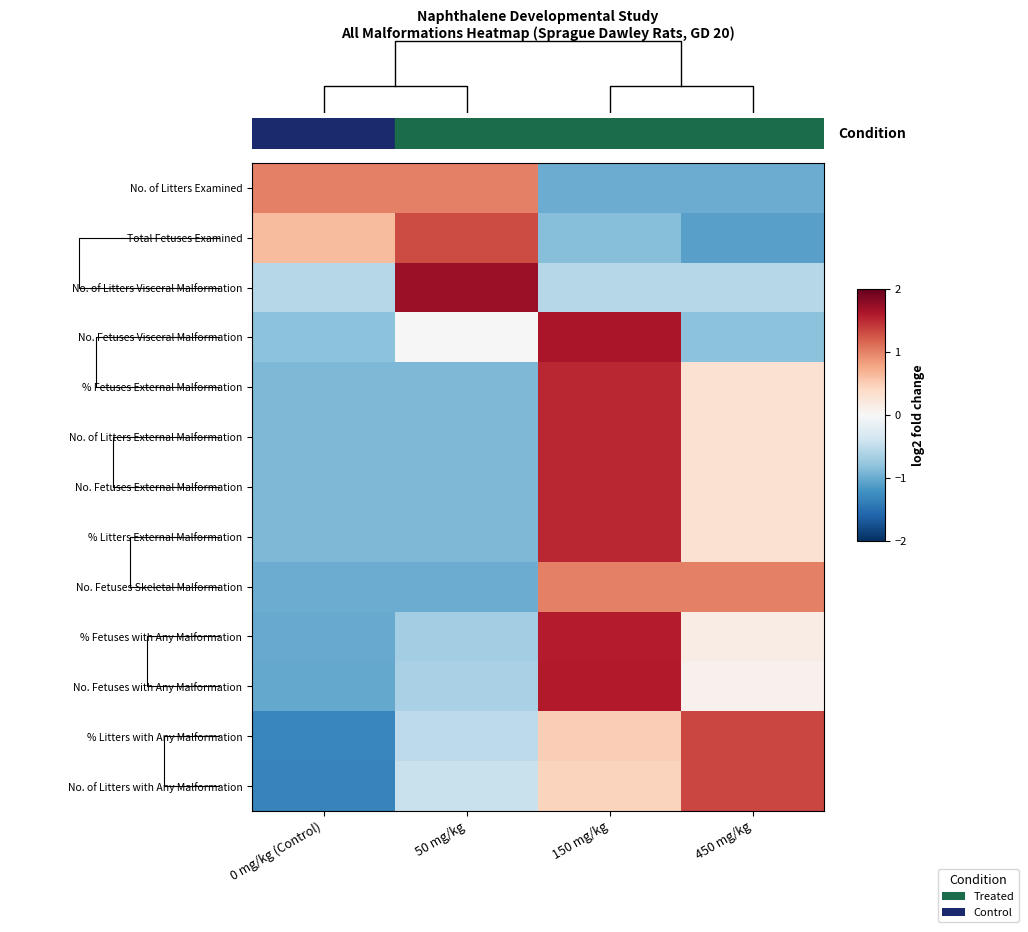

What is the difference between the second highest and second lowest values in the % Fetuses External Malformation series?

1.2